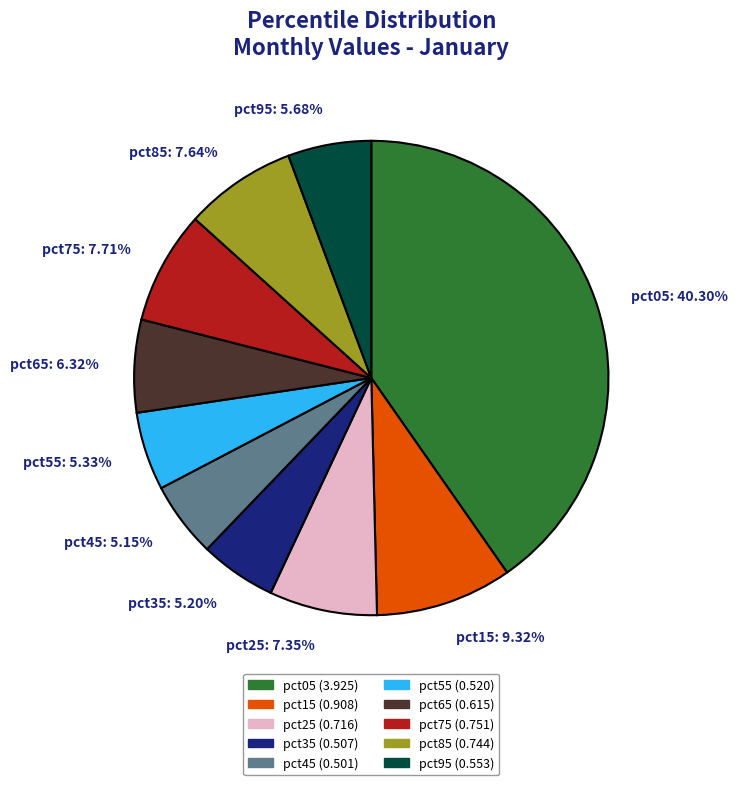

Which category has the biggest portion of the pie?

pct05